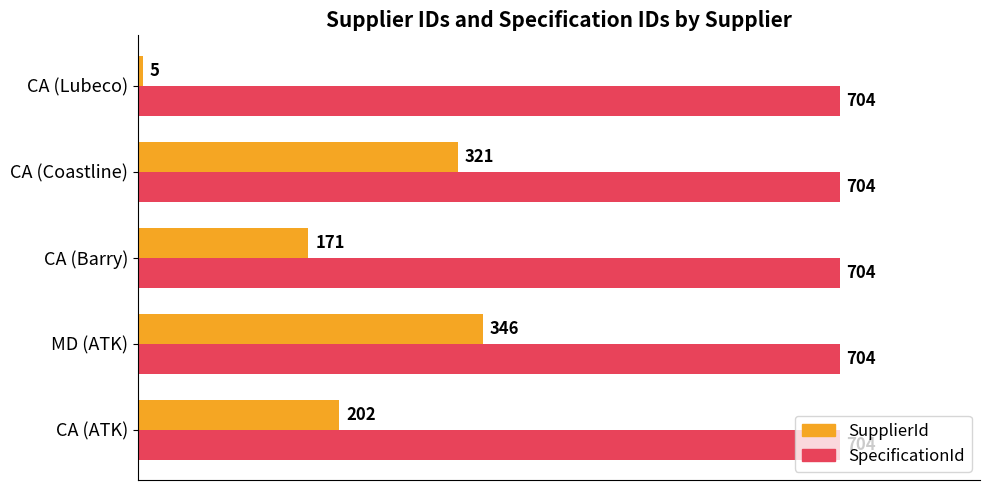

What is the sum of all SpecificationId values?

3520